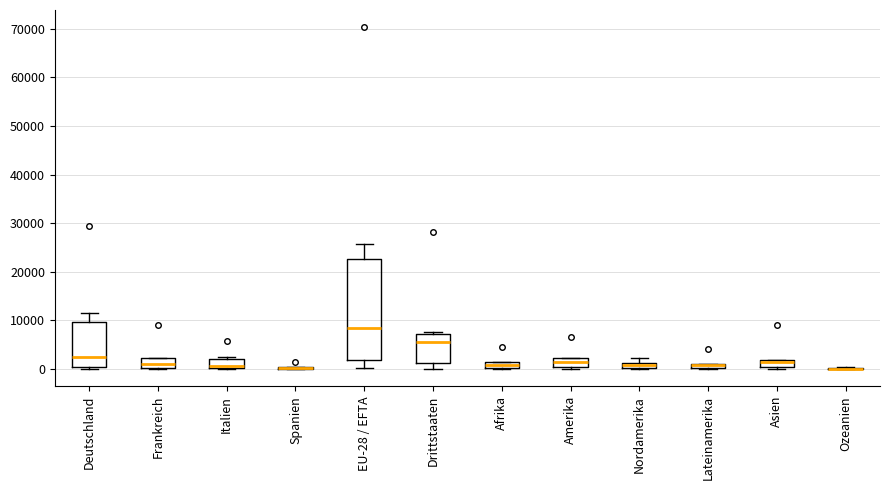

Comparing the boxes themselves (not the whiskers), which one is the tallest?

EU-28 / EFTA